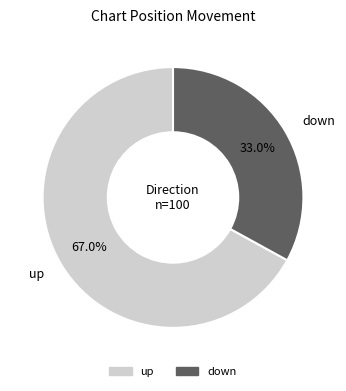

How many slices are in this pie chart?

2